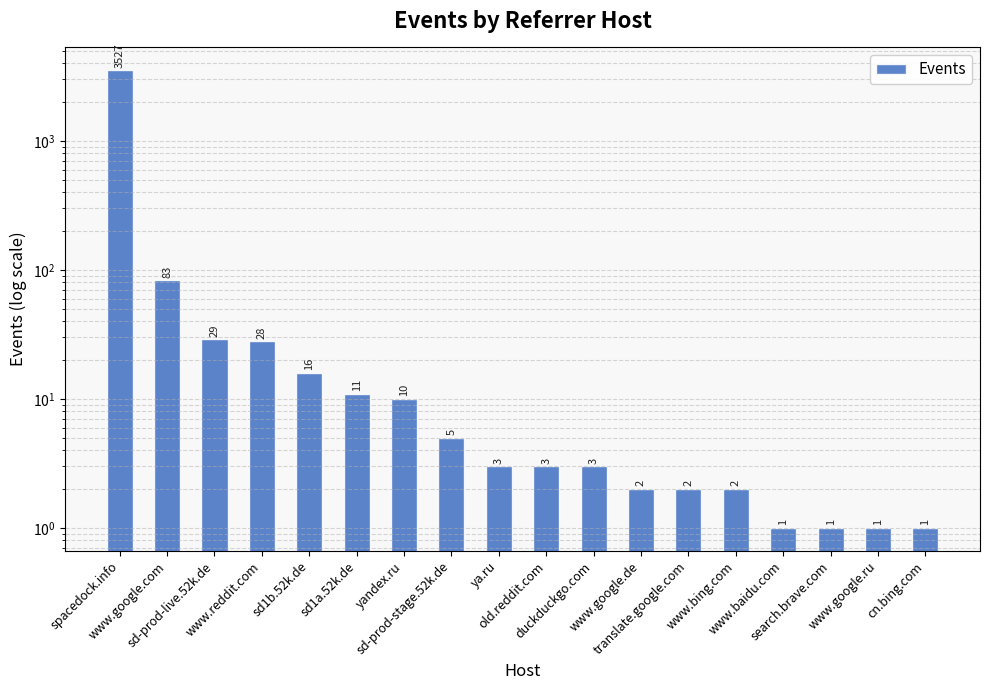

Reading left to right, extract all data points from this chart.

spacedock.info=3527	www.google.com=83	sd-prod-live.52k.de=29	www.reddit.com=28	sd1b.52k.de=16	sd1a.52k.de=11	yandex.ru=10	sd-prod-stage.52k.de=5	ya.ru=3	old.reddit.com=3	duckduckgo.com=3	www.google.de=2	translate.google.com=2	www.bing.com=2	www.baidu.com=1	search.brave.com=1	www.google.ru=1	cn.bing.com=1